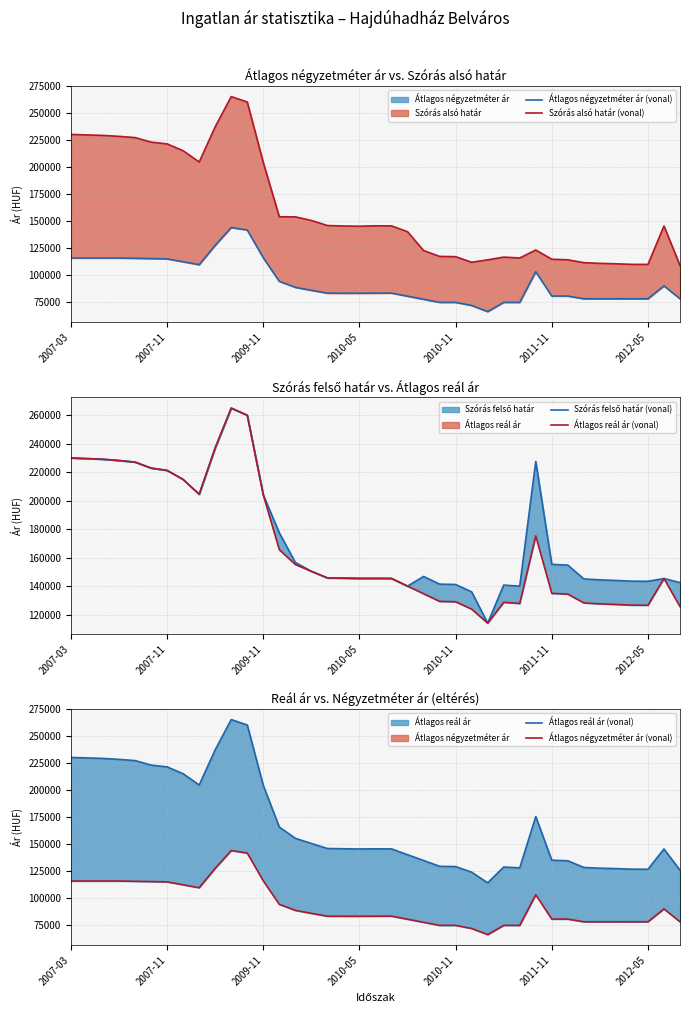

What is the value of the Szórás felső határ (vonal) point at the 13th from the left?

204119